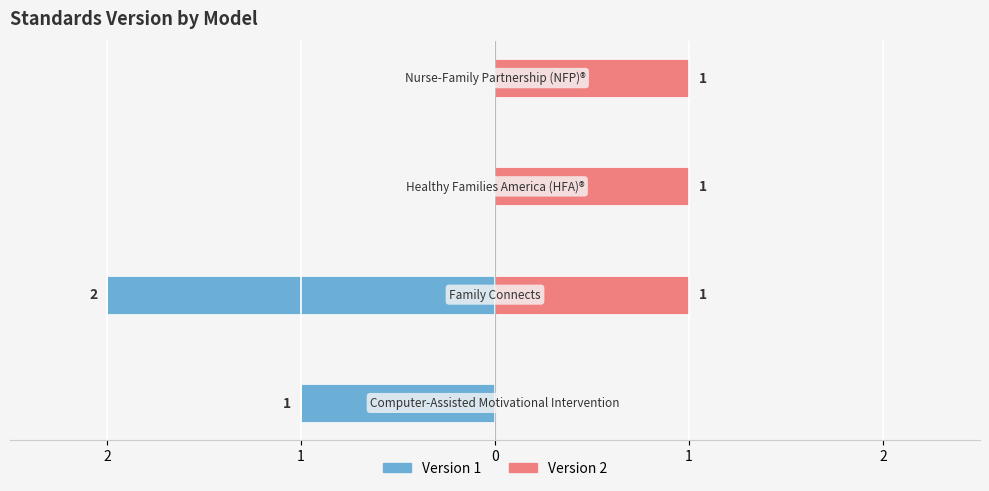

The Version 2 series shows 2 at 1. True or false?

False